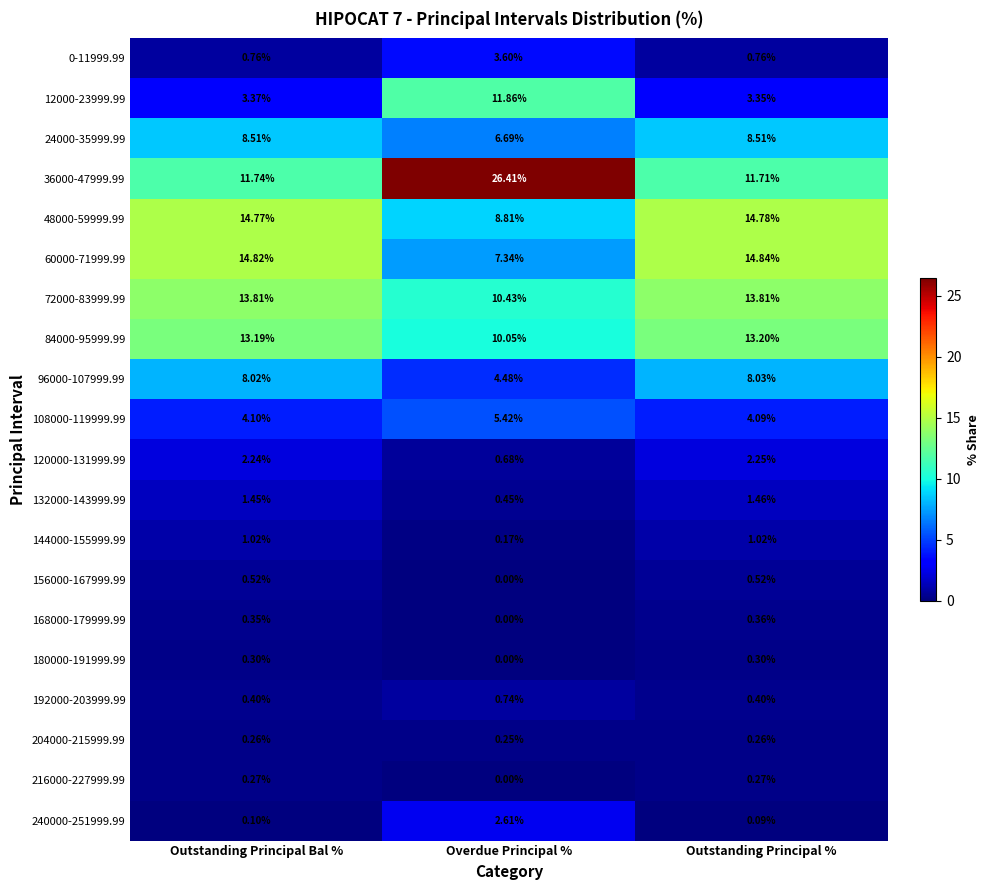

At how many categories does at least one series exceed 6?

3